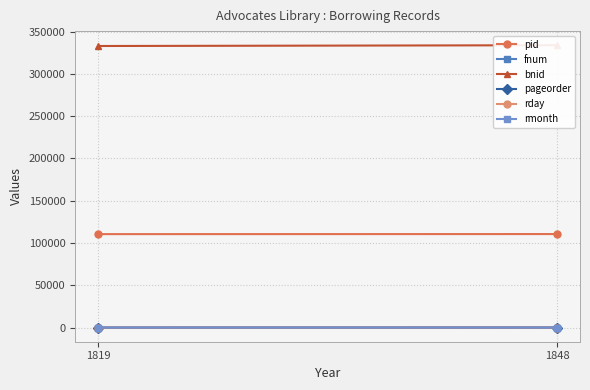

What is the value of the rmonth point at the 1st from the left?

1